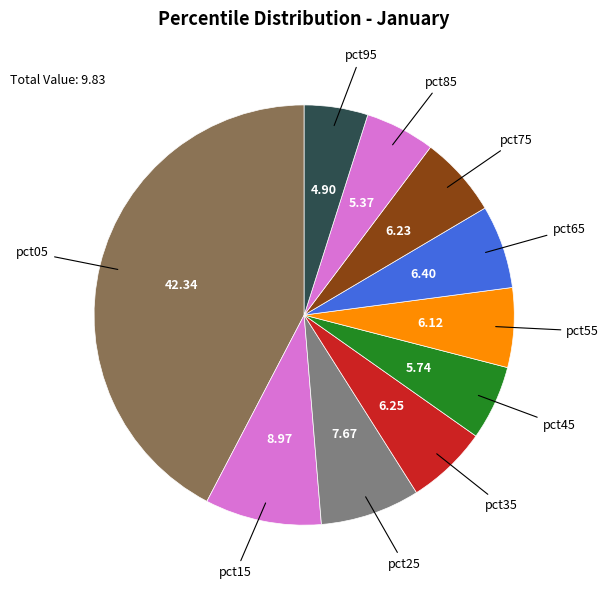

What is the largest slice in the pie chart?

pct05